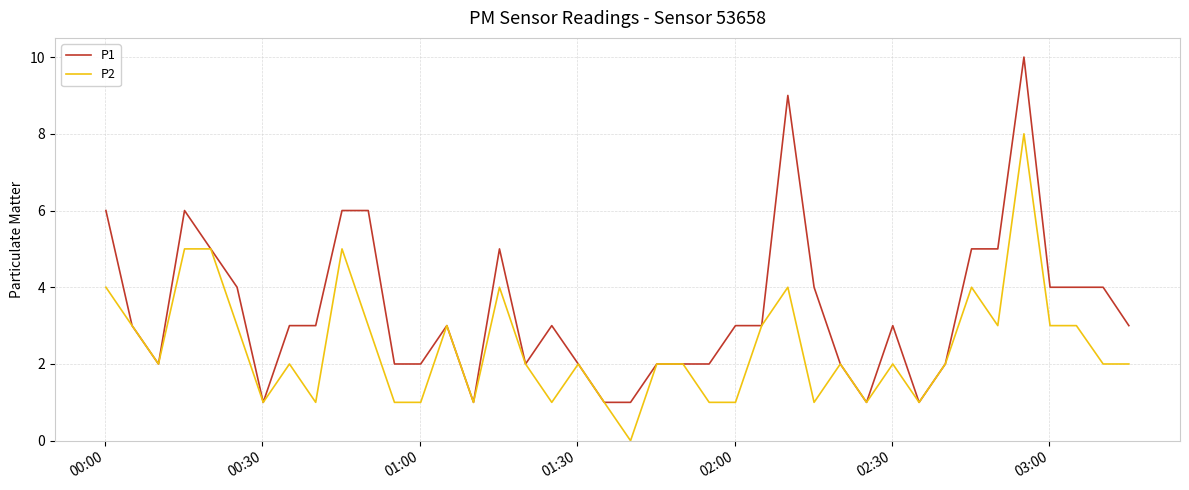

Which series has the largest range (max minus min)?

P1